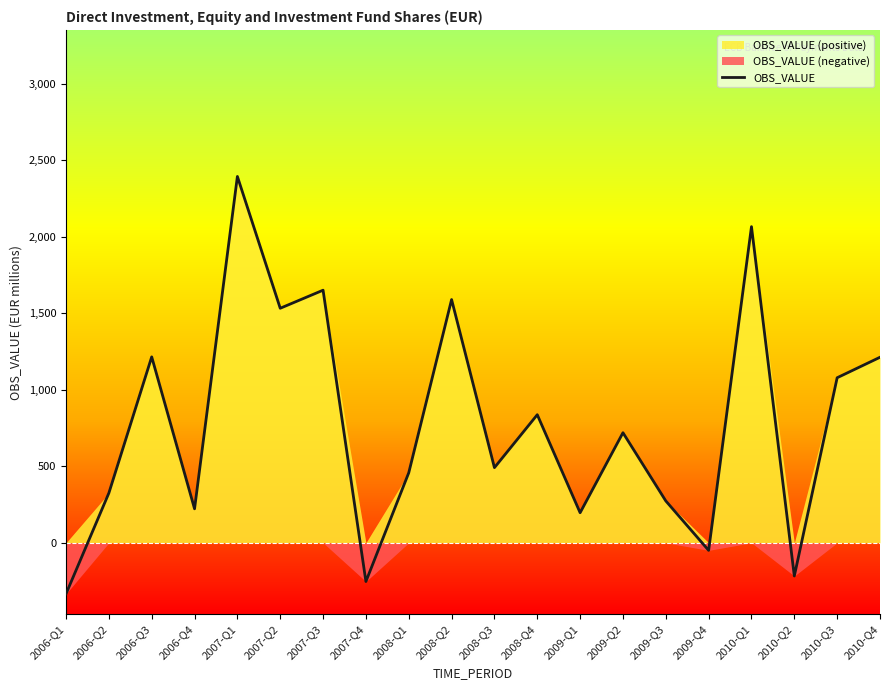

What is the sum of all values?

15409.0